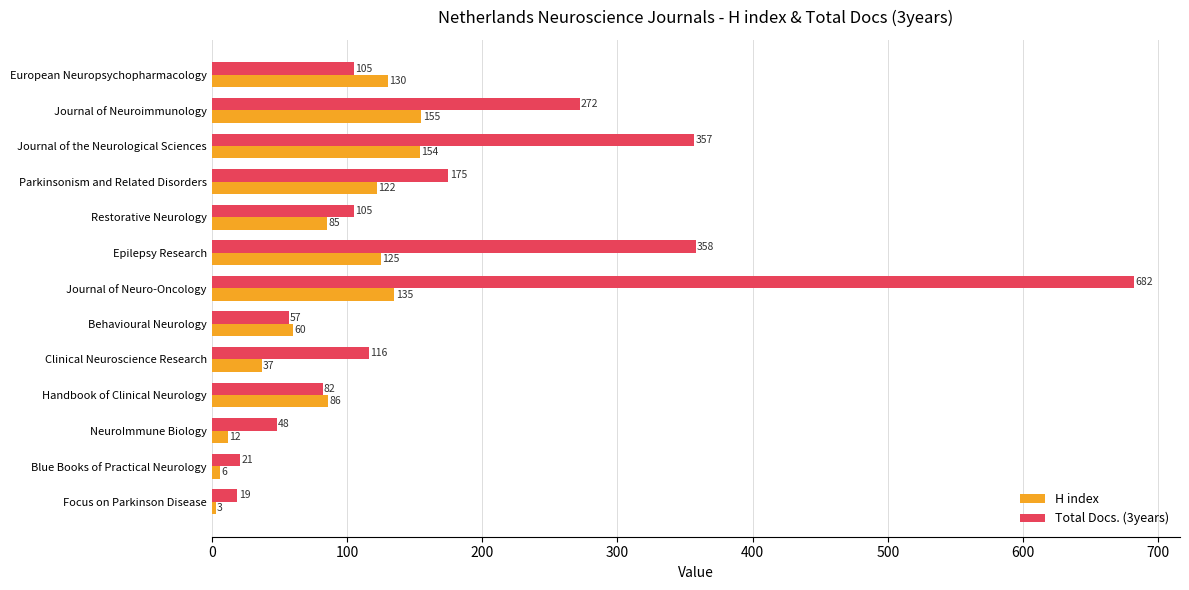

What are all the series names shown in the legend?

H index, Total Docs. (3years)